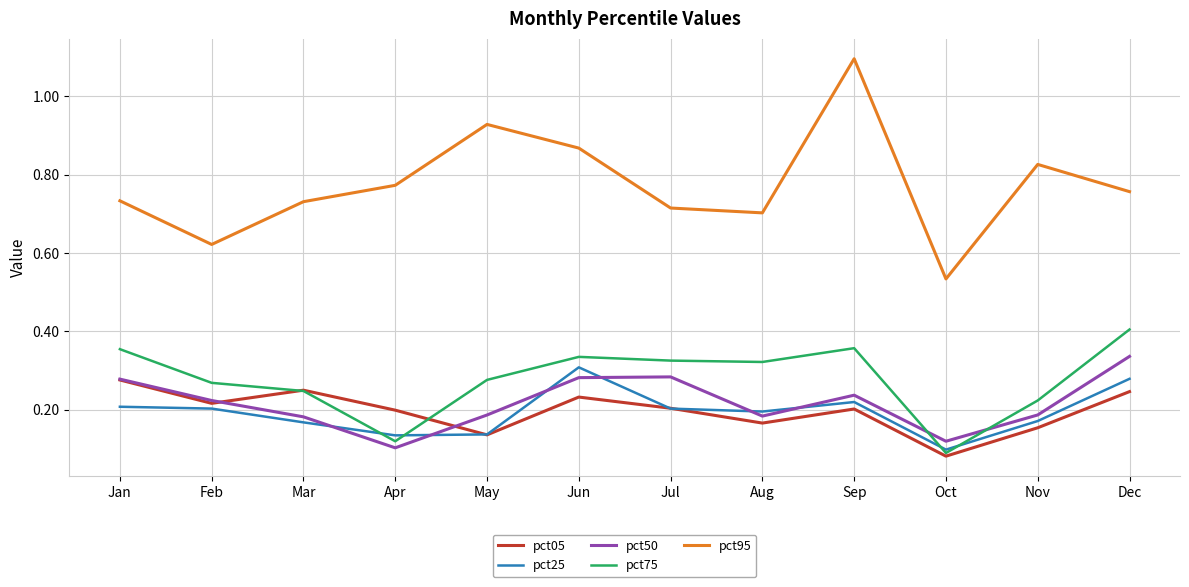

Which series has the largest range (max minus min)?

pct95